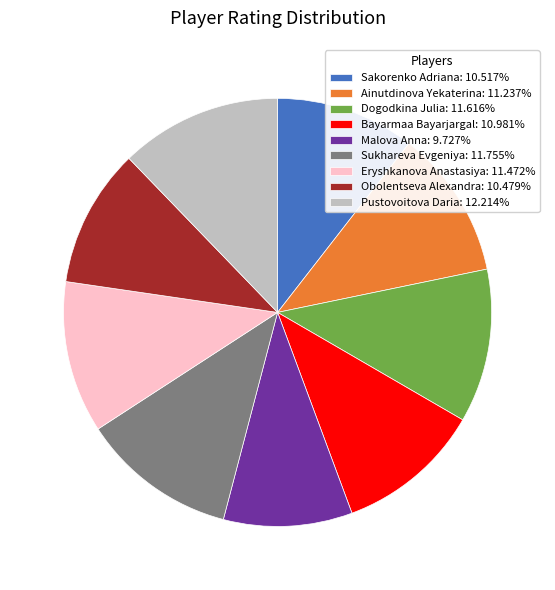

Does Sakorenko Adriana: 10.517% represent more than half of the total?

No